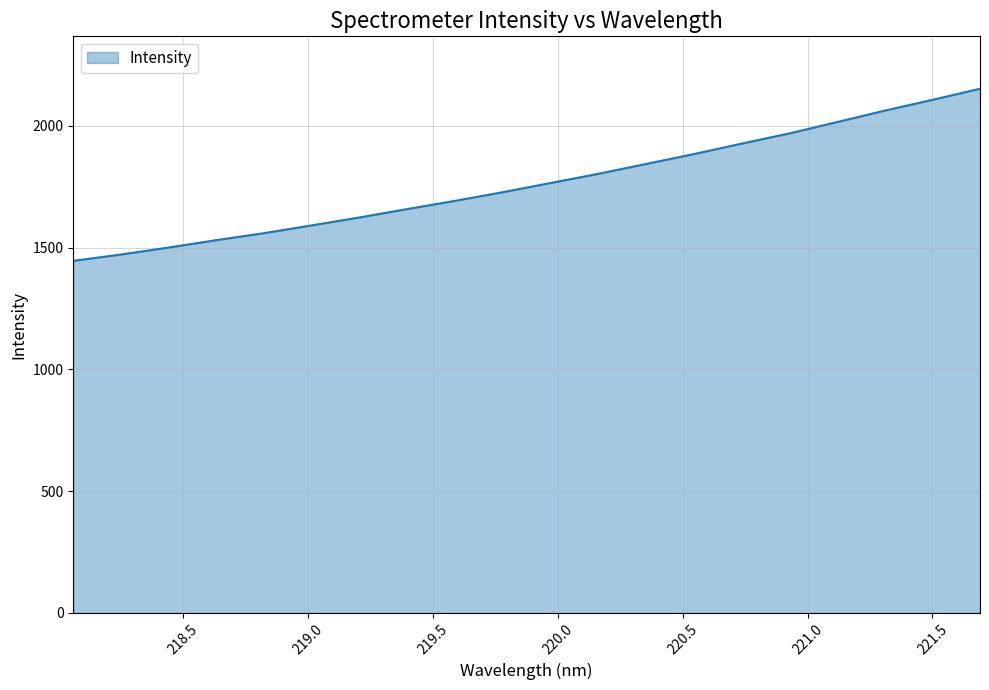

What is the maximum value shown in the chart?

2152.5